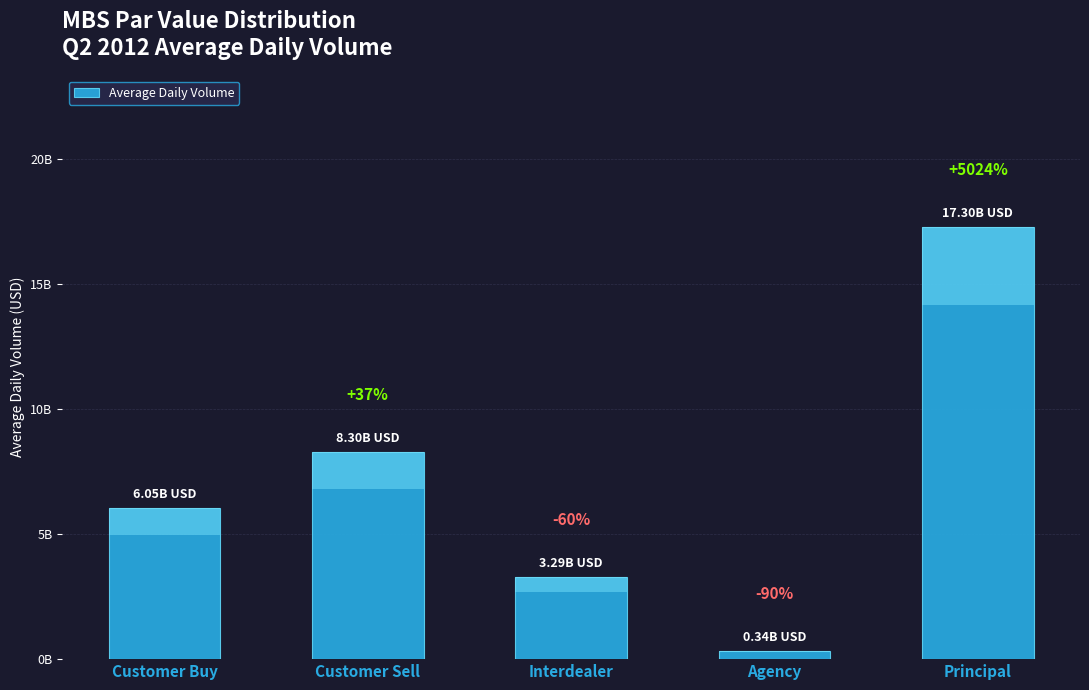

What position from the right is Customer Sell?

4